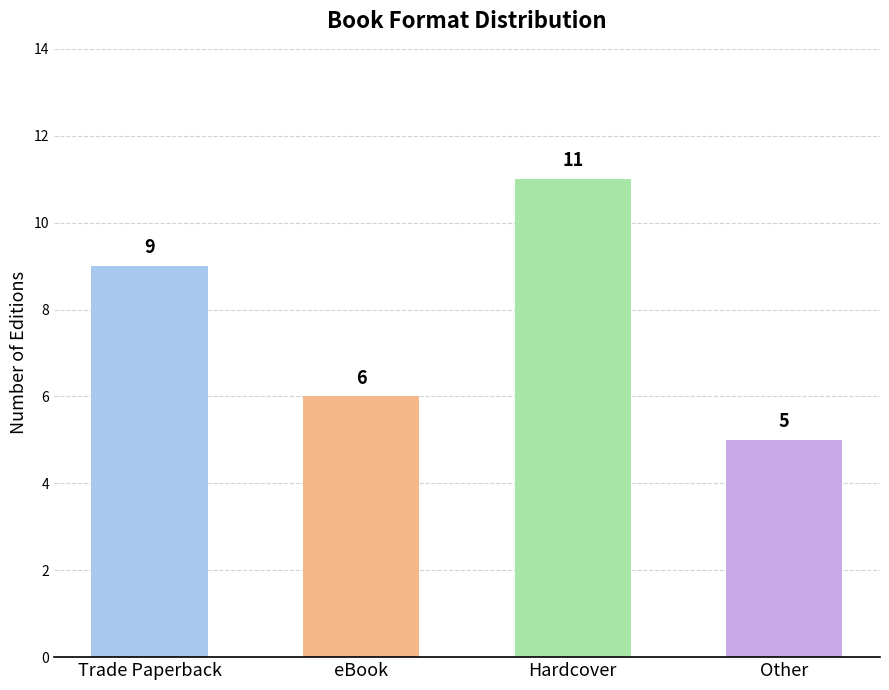

What is the label of the 2nd bar from the right?

Hardcover